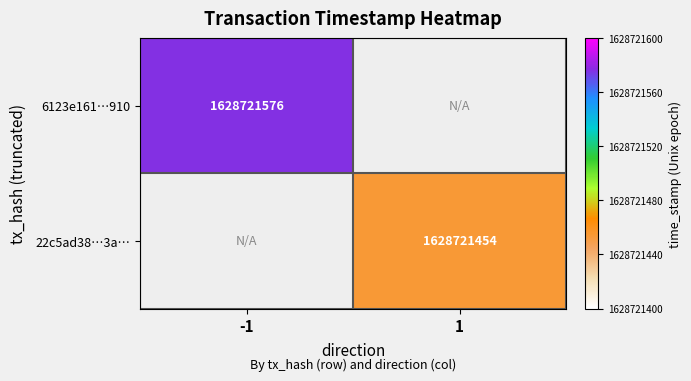

The 6123e161…910 series shows 1628721576 at -1. True or false?

True